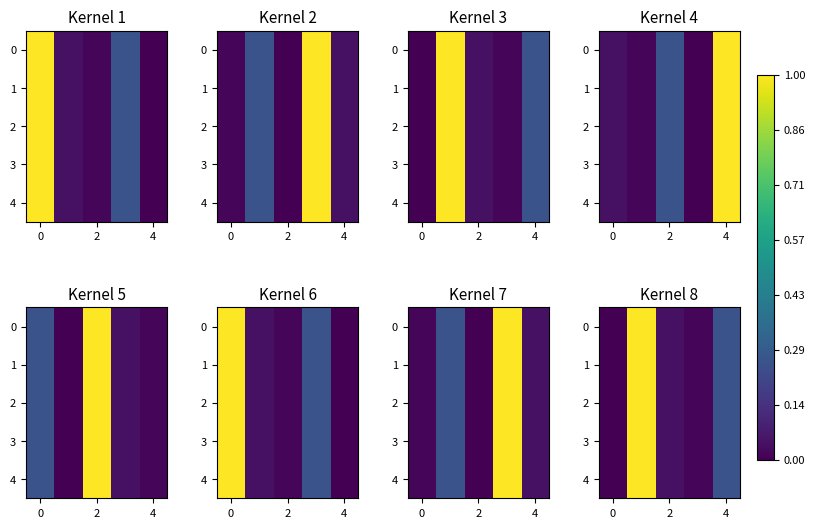

How many series are shown in this chart?

5